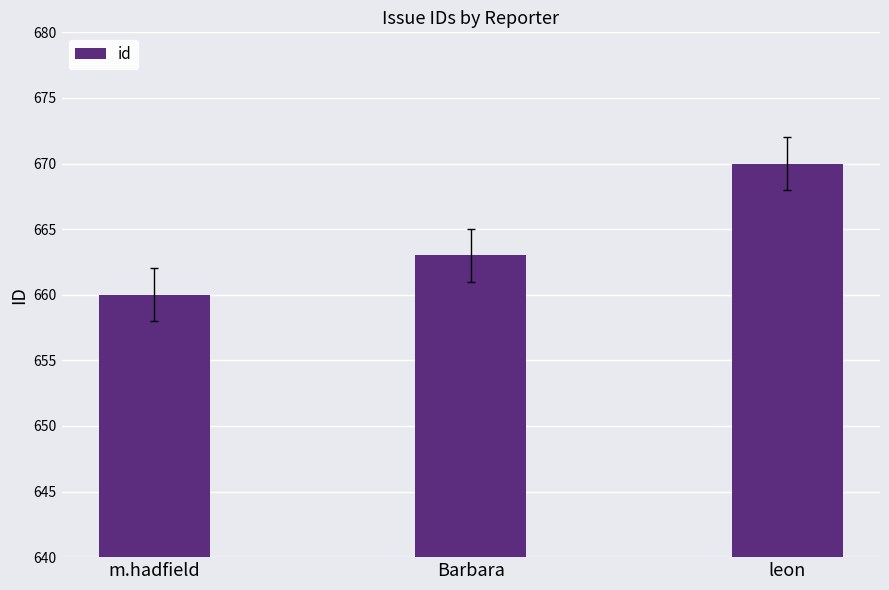

Count the values in the range 660 to 670.

3